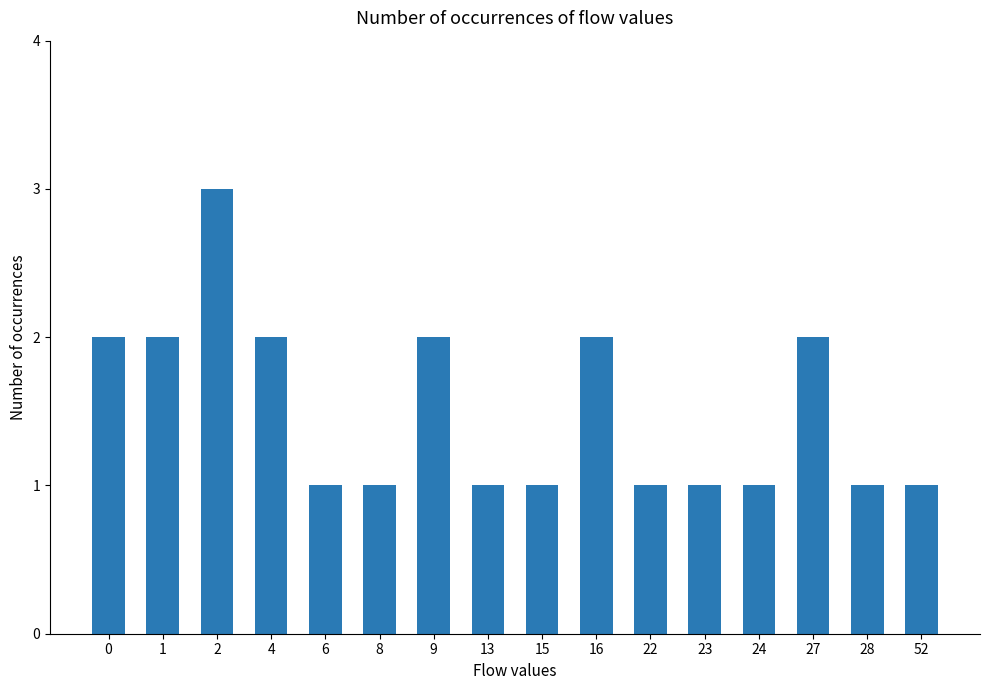

Reading left to right, transcribe all the data shown in this chart.

2	2	3	2	1	1	2	1	1	2	1	1	1	2	1	1